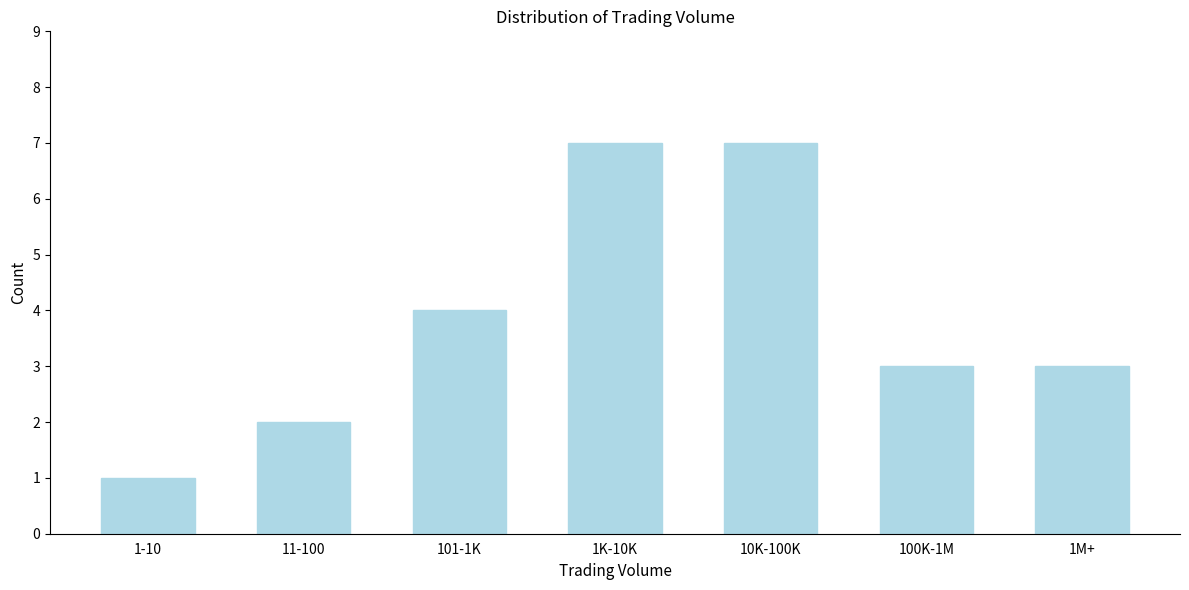

Reading left to right, transcribe all the data shown in this chart.

1-10=1	11-100=2	101-1K=4	1K-10K=7	10K-100K=7	100K-1M=3	1M+=3